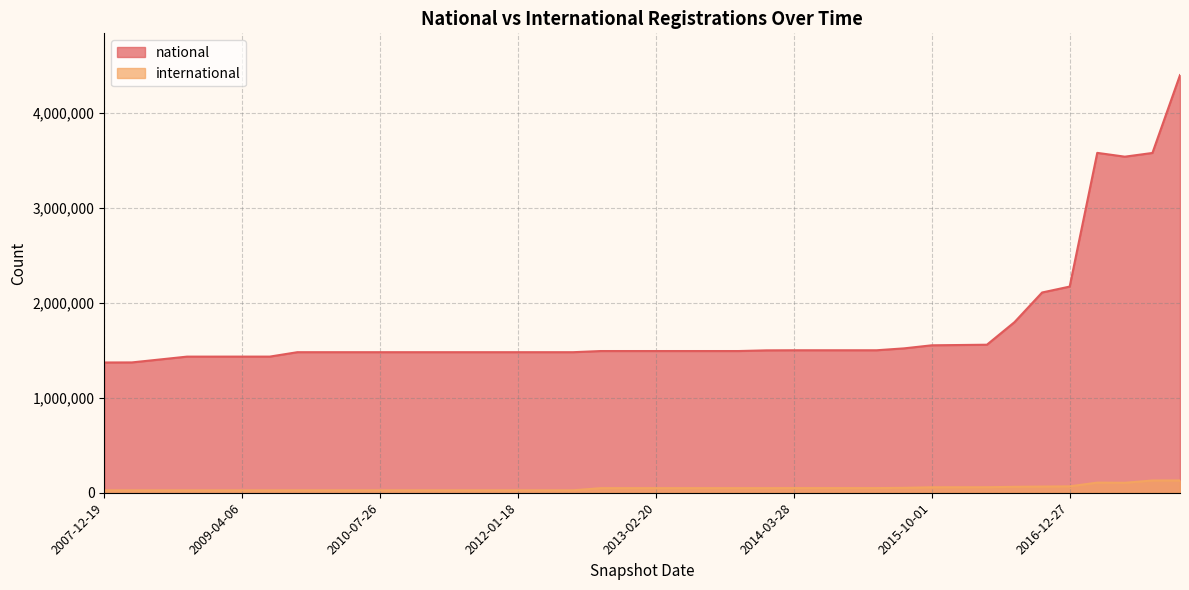

Which series has the largest total across all categories?

national